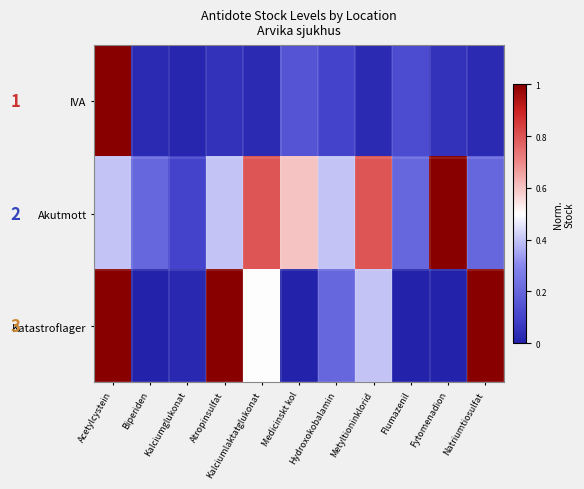

Between Flumazenil and Atropinsulfat, which is larger?

Flumazenil